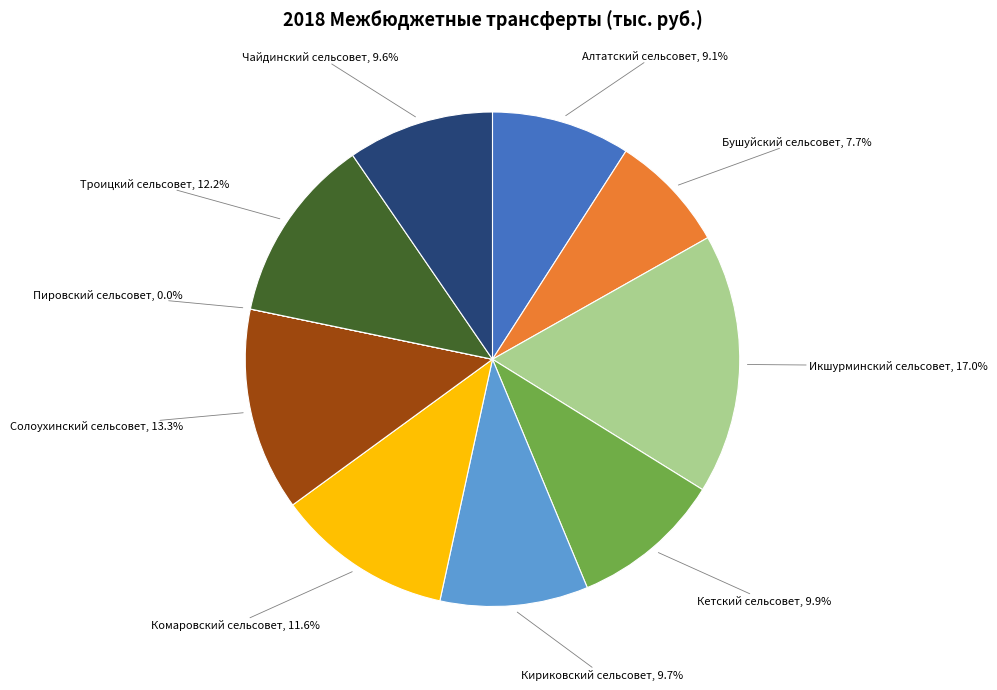

To the nearest percent, what percentage of the pie is Икшурминский сельсовет?

17%